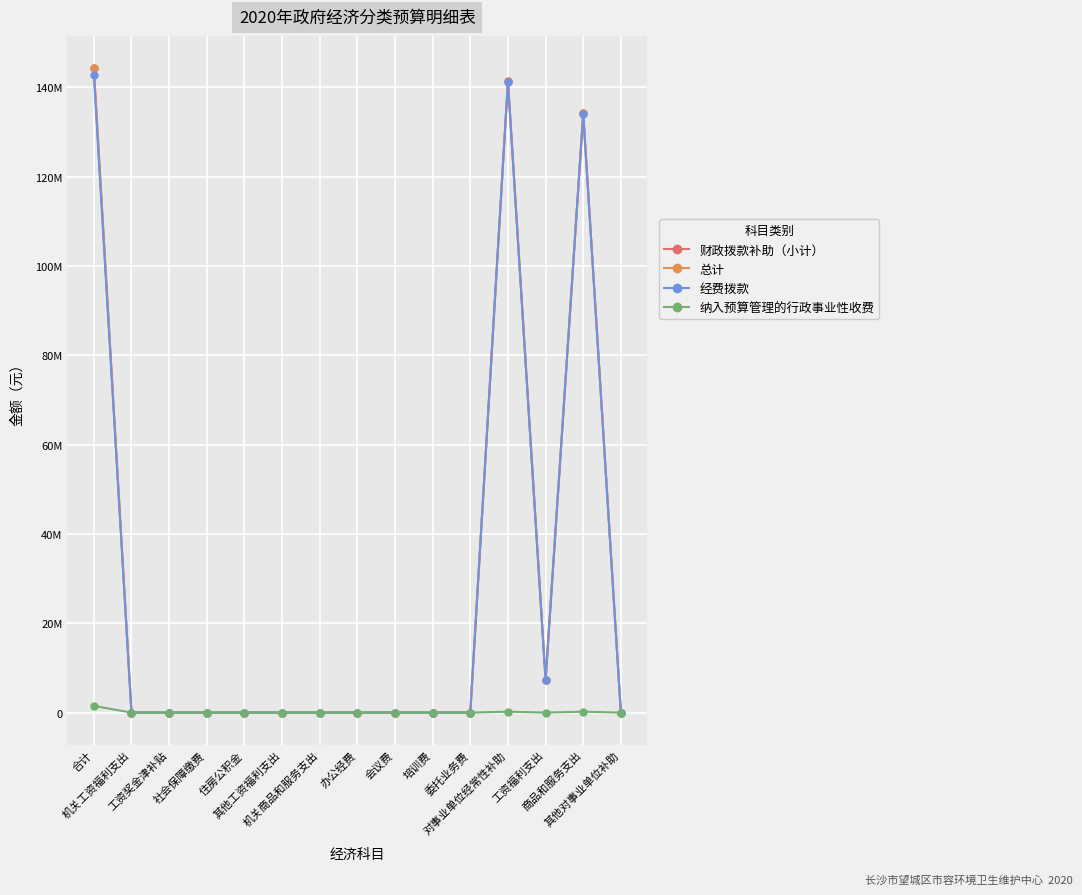

Read the 总计 value at 合计.

144284726